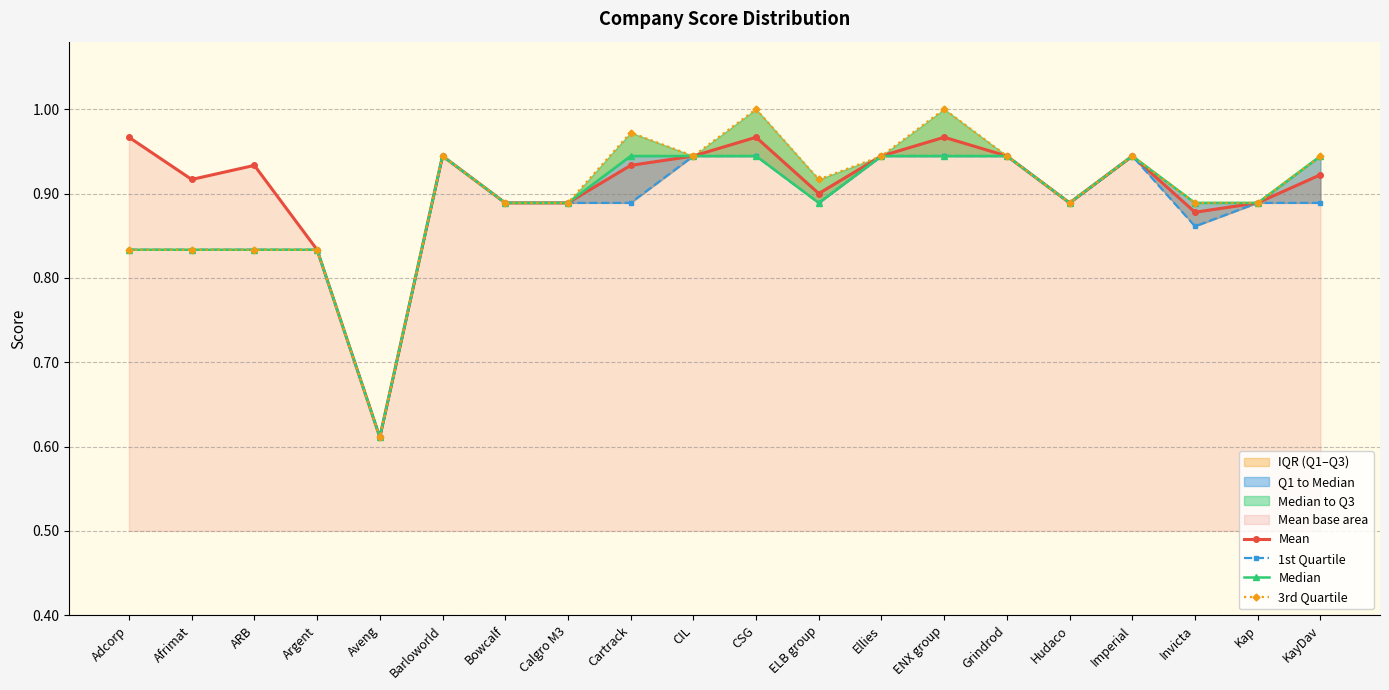

In 3rd Quartile, how many points are lower than both neighbors (excluding endpoints)?

4